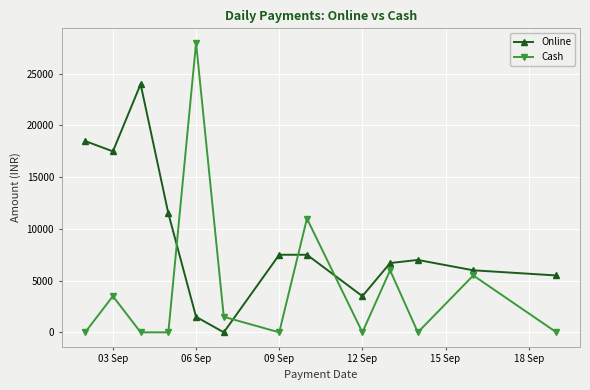

In Online, how many points are higher than both neighbors (excluding endpoints)?

3